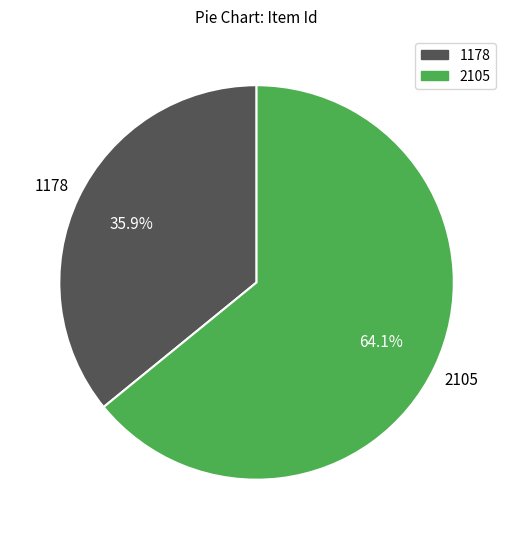

Is there any slice that represents more than half of the pie?

Yes